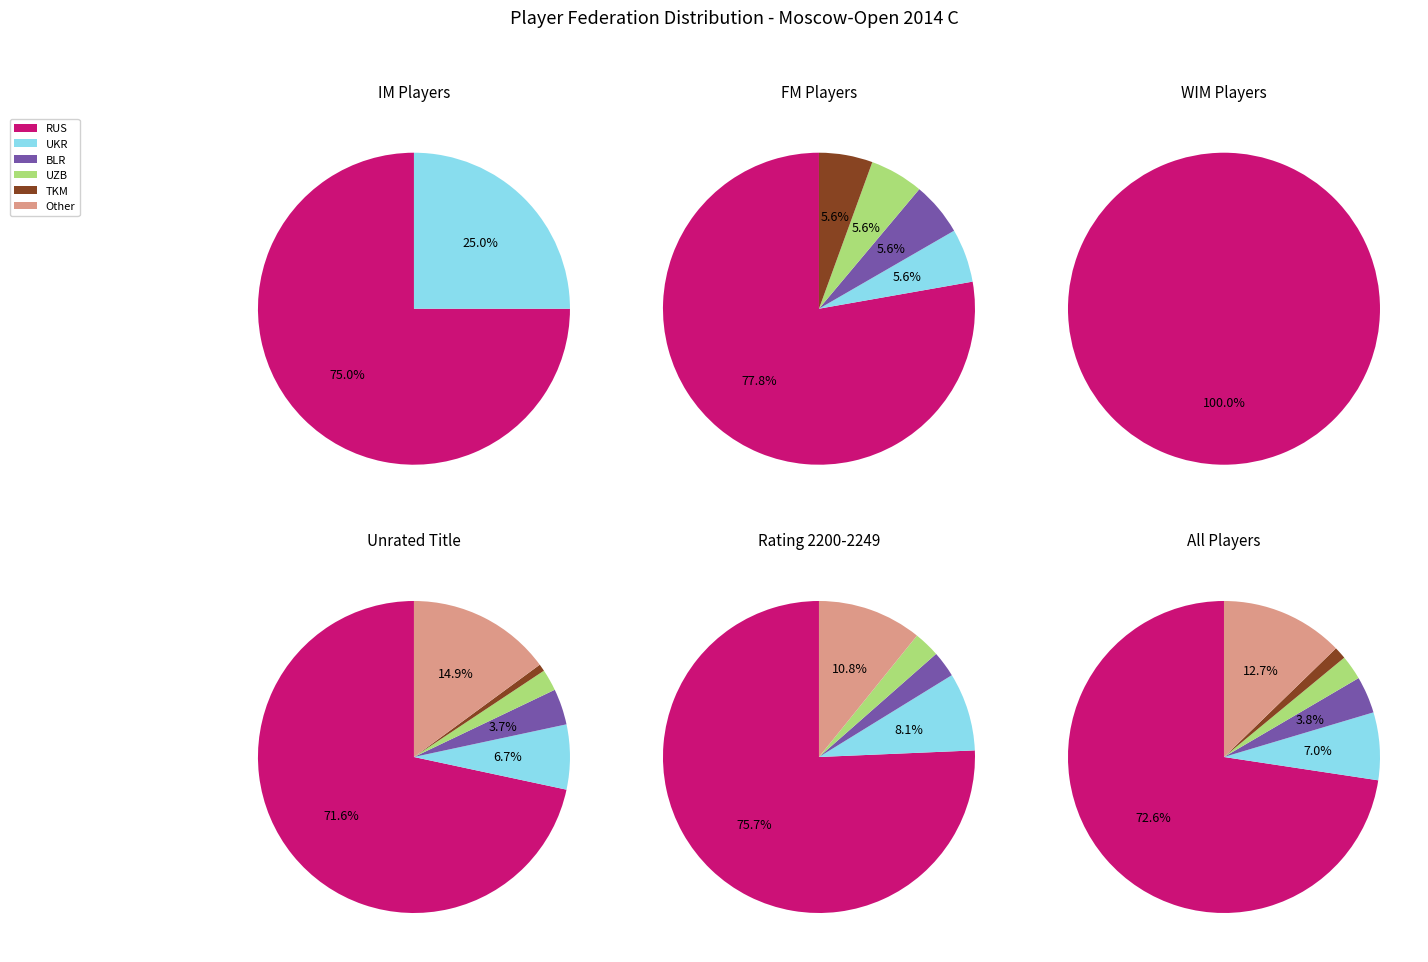

How many slices are in this pie chart?

6